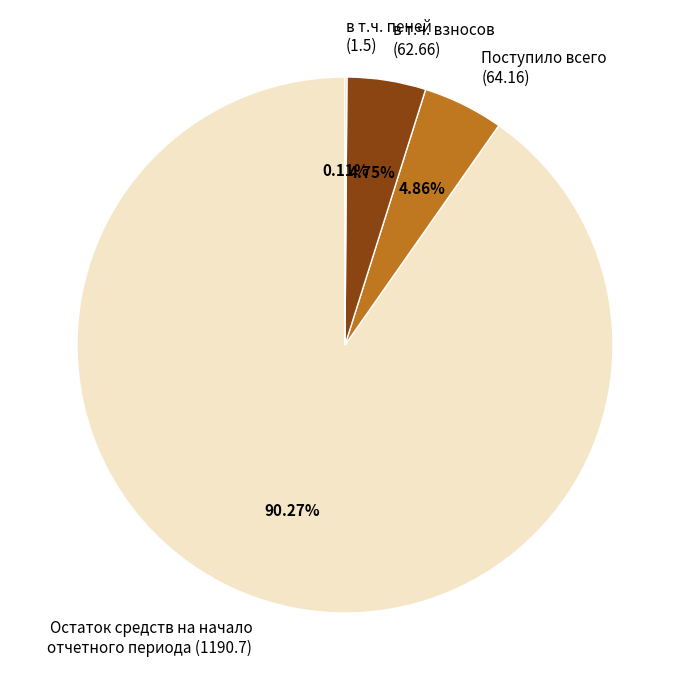

What is the largest slice in the pie chart?

Остаток средств на начало отчетного периода (1190.7)